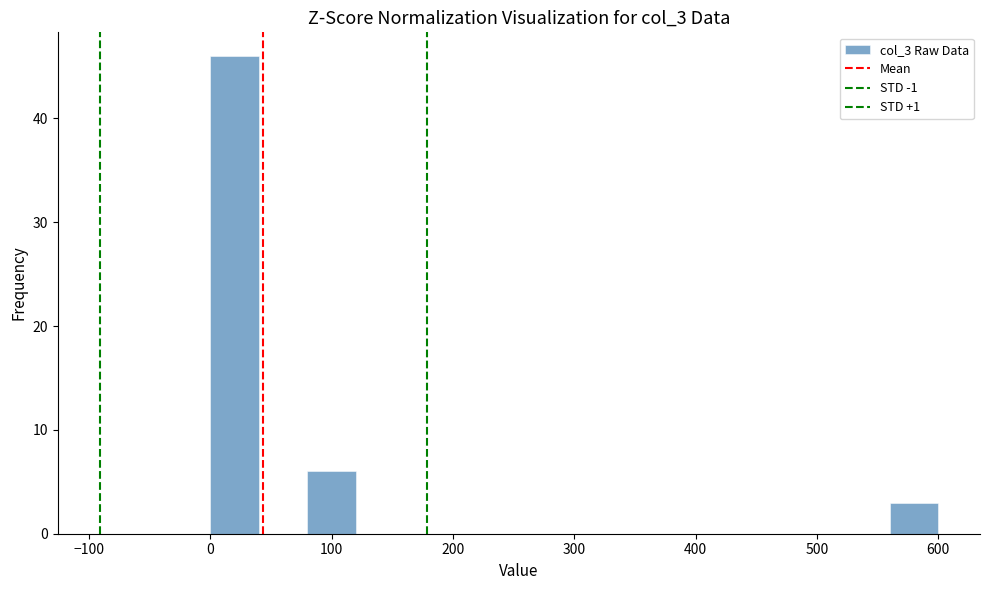

Reading left to right, transcribe this chart: for each bar, give the range it covers on the x-axis and its height. The values are not printed on the chart, so give them approximately, as read against the axis.

0 to 40: 46
40 to 80: 0
80 to 120: 6
120 to 160: 0
160 to 200: 0
200 to 240: 0
240 to 280: 0
280 to 320: 0
320 to 360: 0
360 to 400: 0
400 to 440: 0
440 to 480: 0
480 to 520: 0
520 to 560: 0
560 to 600: 3